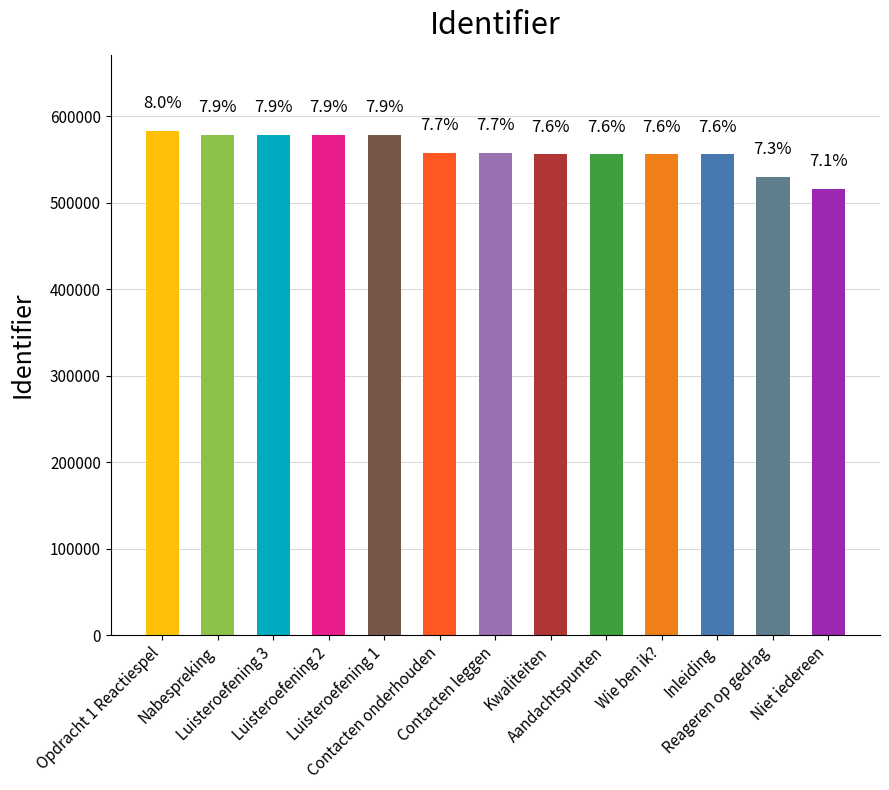

What is the change in value from Luisteroefening 2 to Aandachtspunten?

-22977